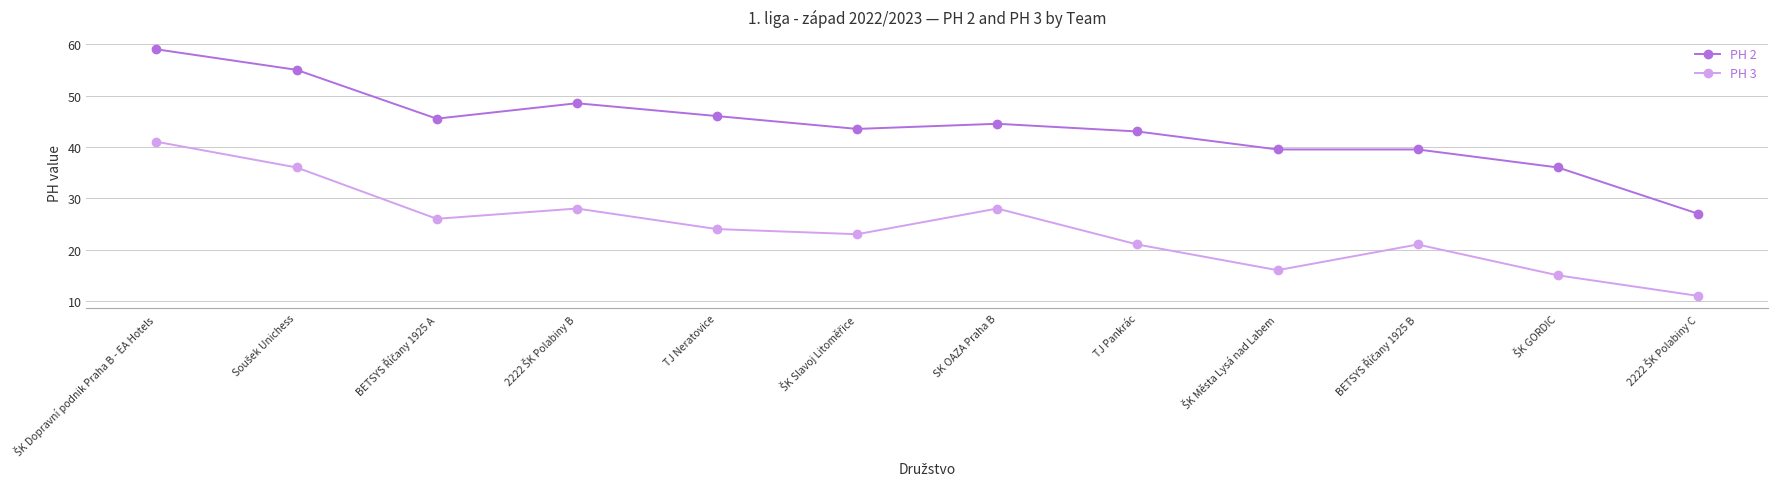

Which series has the widest spread of values?

PH 2